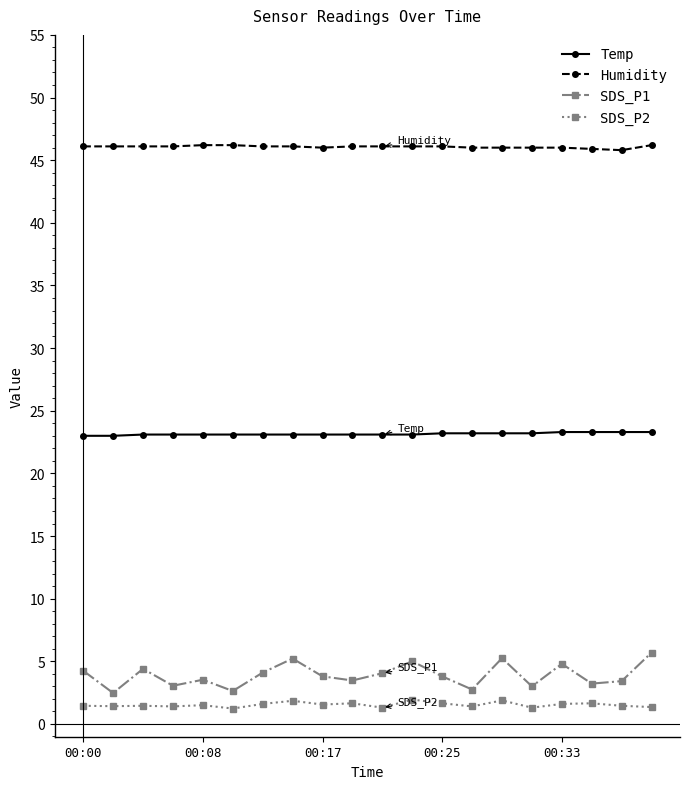

How many Temp values are between 23 and 24?

20